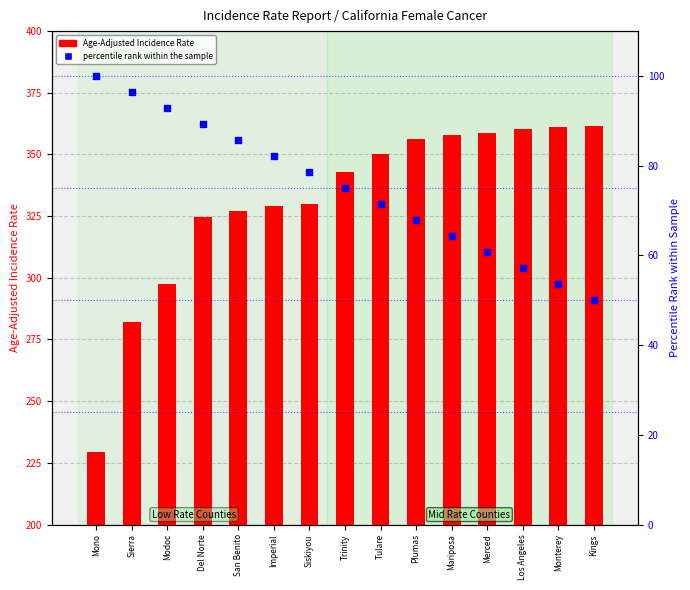

What is the total value across all series at Plumas?

424.0